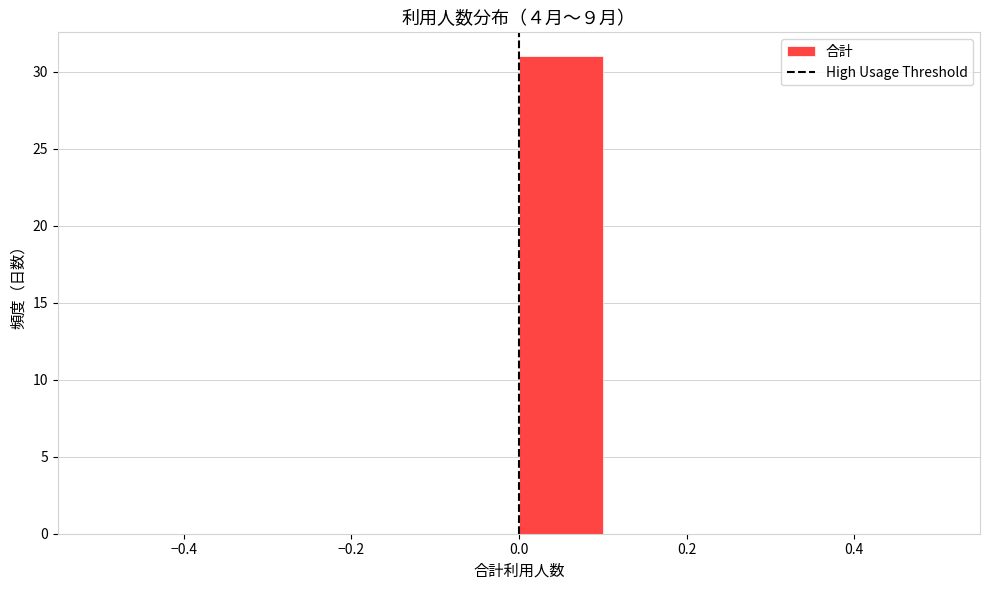

Reading left to right, transcribe this chart: for each bar, give the range it covers on the x-axis and its height. The values are not printed on the chart, so give them approximately, as read against the axis.

-0.5 to -0.4: 0
-0.4 to -0.3: 0
-0.3 to -0.2: 0
-0.2 to -0.1: 0
-0.1 to 0.0: 0
0.0 to 0.1: 31
0.1 to 0.2: 0
0.2 to 0.3: 0
0.3 to 0.4: 0
0.4 to 0.5: 0